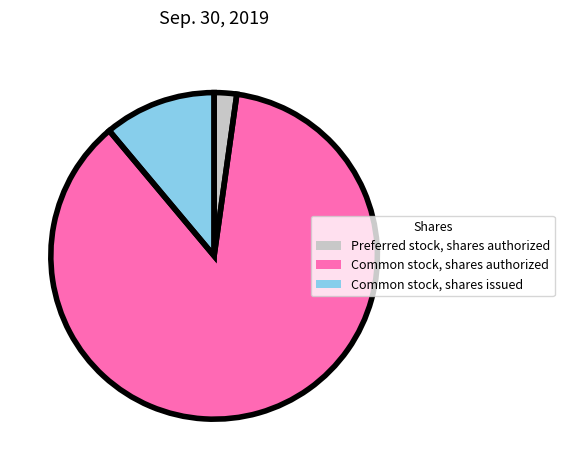

Approximately how many times larger is the value at Common stock, shares issued compared to Common stock, shares authorized?

0.1